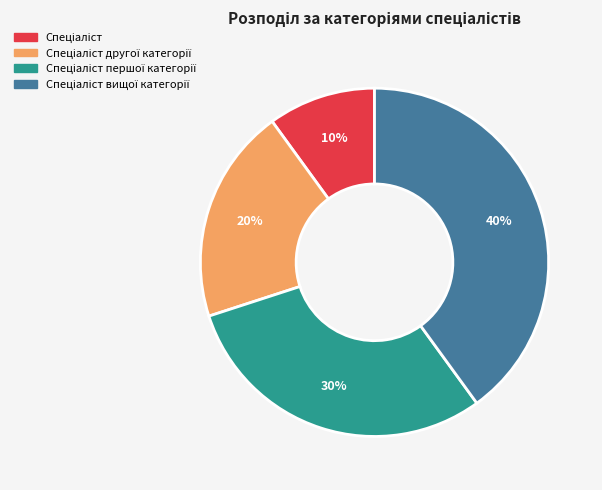

Is there any slice that represents more than half of the pie?

No